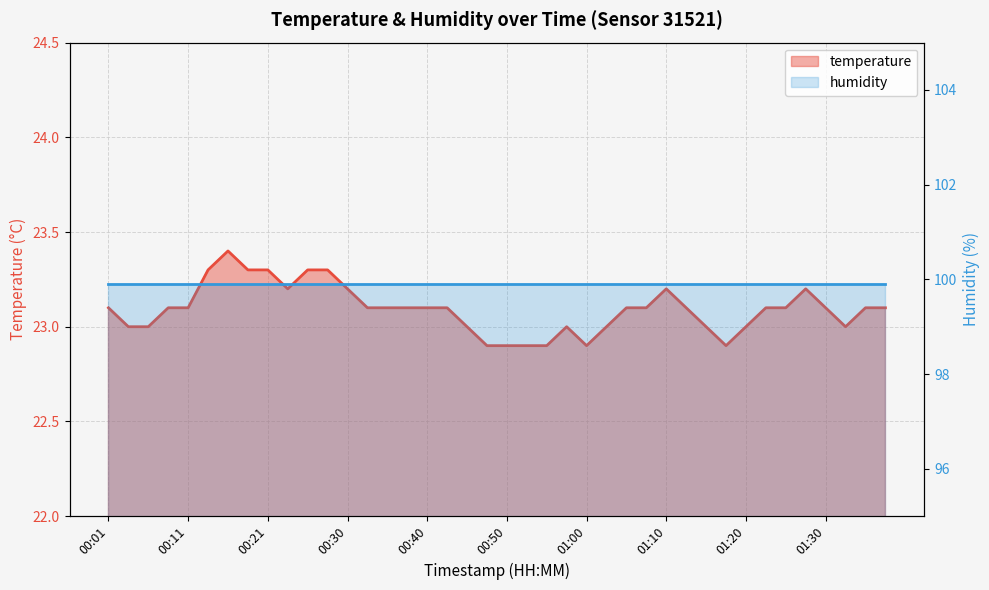

At which category does the chart reach its peak across all series?

00:16